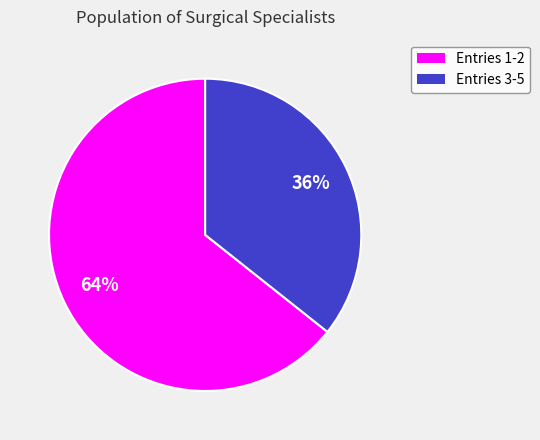

Is there any slice that represents more than half of the pie?

Yes